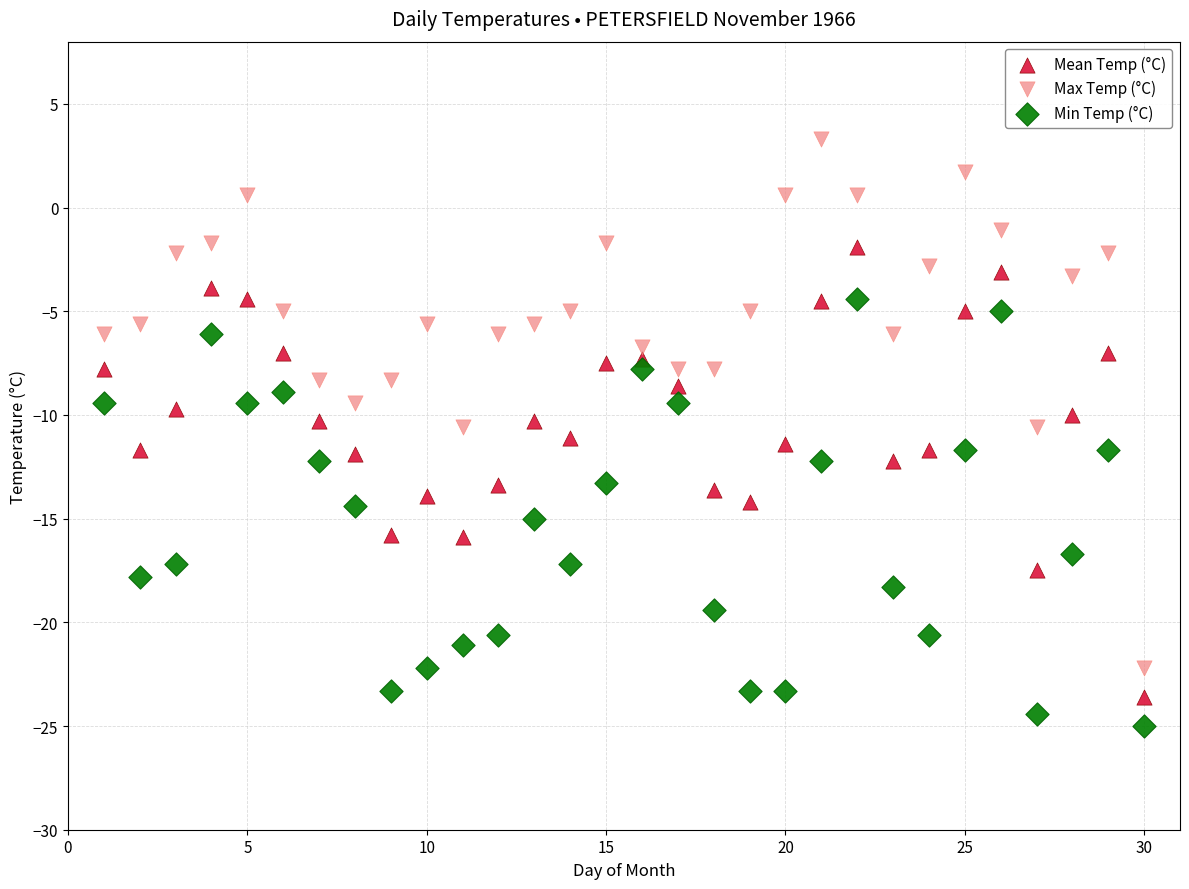

Which series reaches the maximum Y coordinate?

Max Temp (°C)